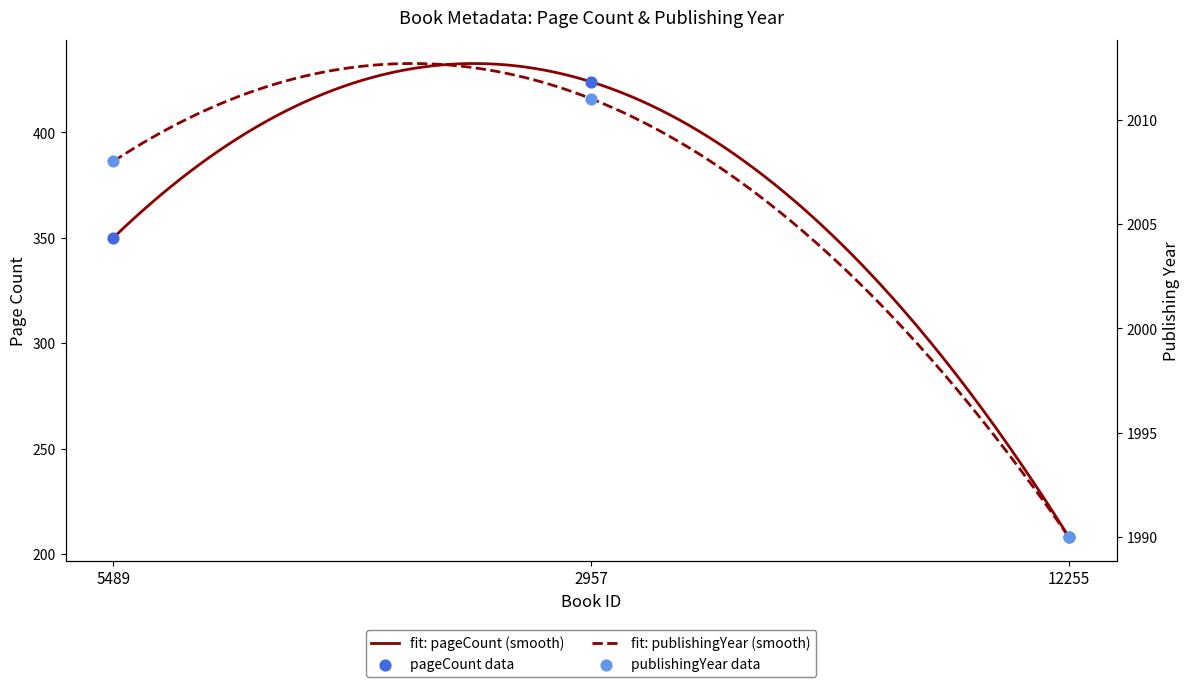

Which series has the largest total across all categories?

publishingYear